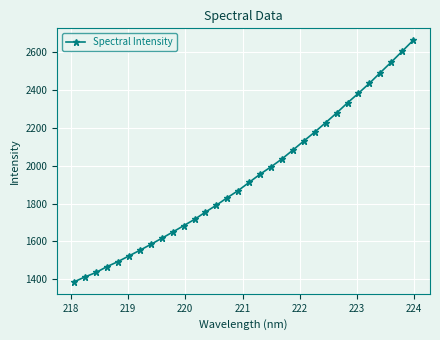

What is the sum of all values?

62019.6